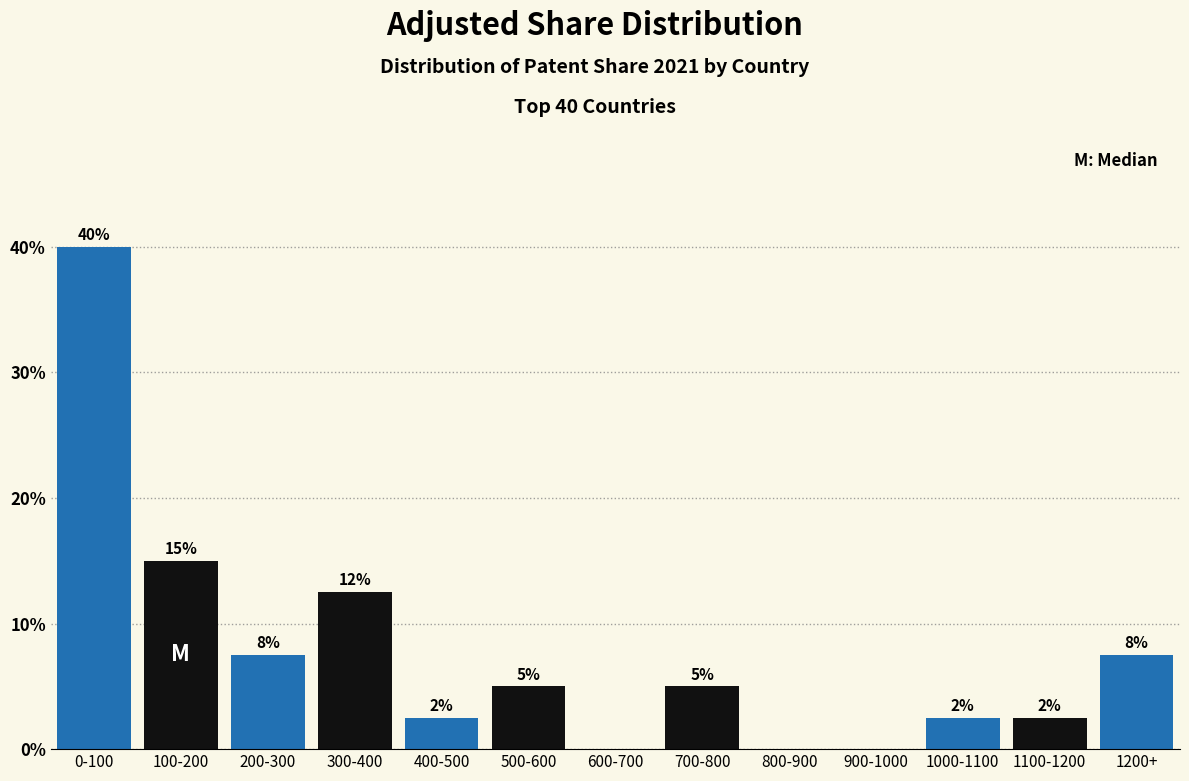

Are the bars horizontal?

No